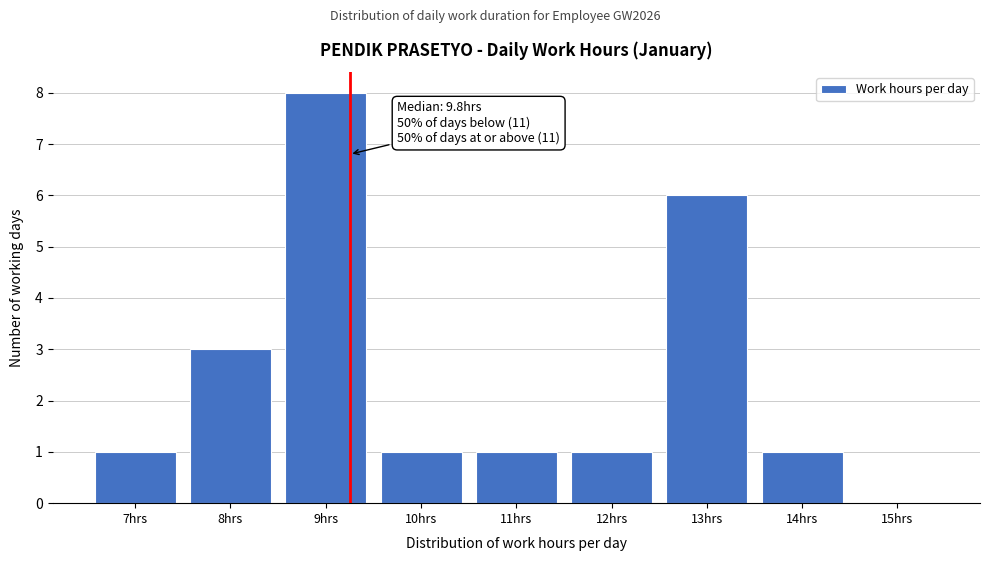

Reading right to left, extract all data points from this chart.

15hrs=0	14hrs=1	13hrs=6	12hrs=1	11hrs=1	10hrs=1	9hrs=8	8hrs=3	7hrs=1